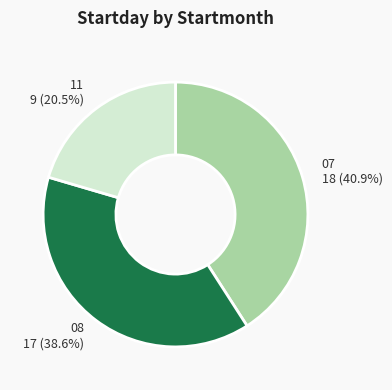

Approximately how many times larger is the value at 11 compared to 08?

0.5